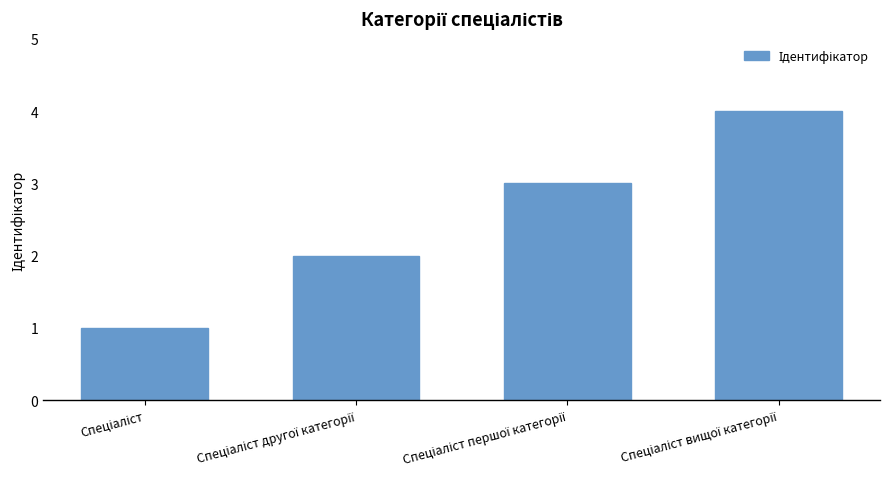

What is the greatest value displayed?

4